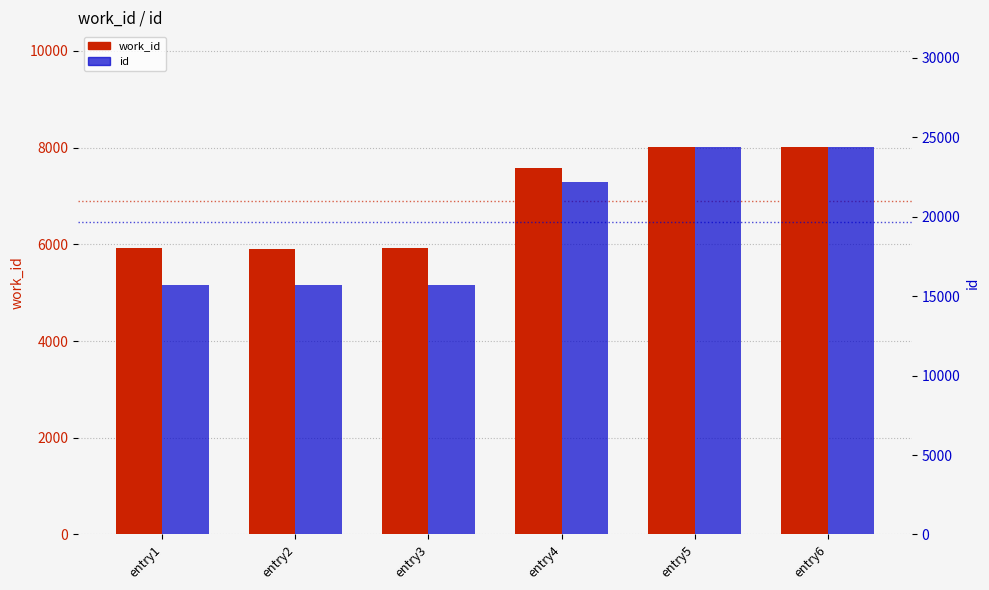

Which series changed the most between entry1 and entry2?

work_id